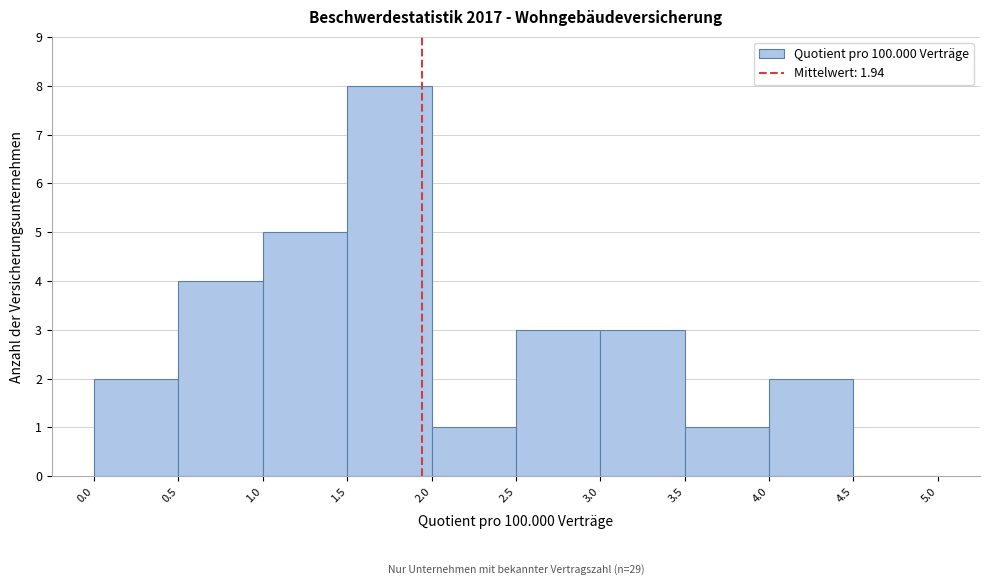

Which range on the x-axis has the tallest bar?

1.5 to 2.0